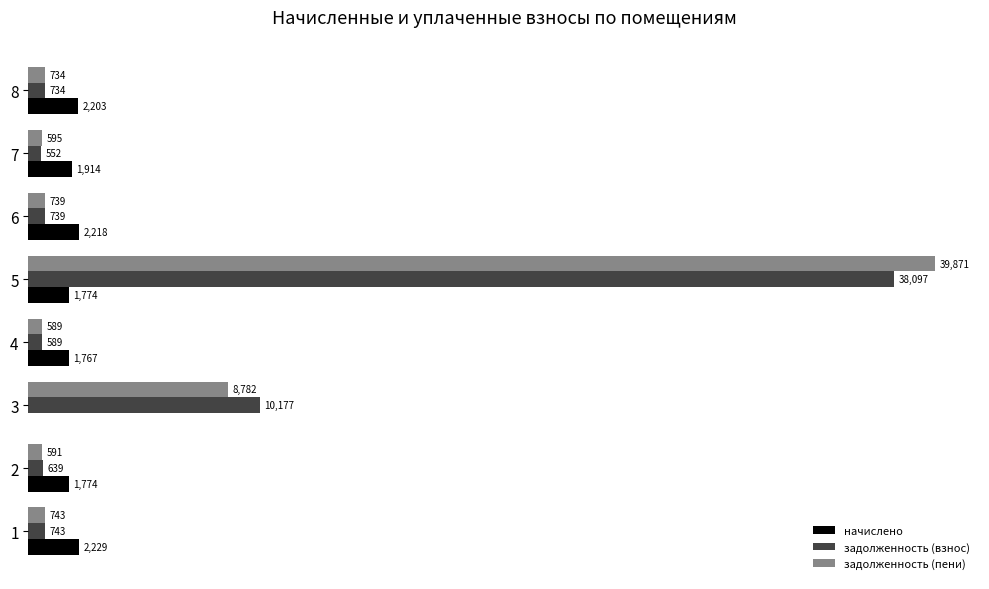

Between 1 and 5, which series saw the biggest shift?

задолженность (пени)